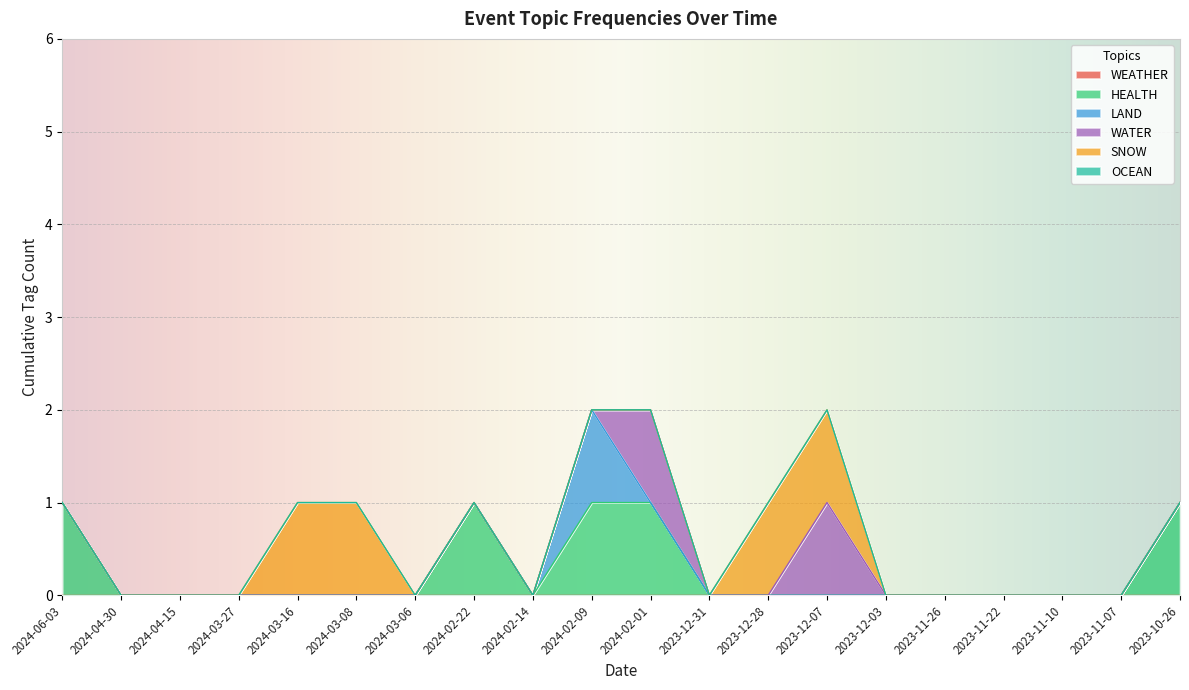

True or false: SNOW and OCEAN cross at least once.

False